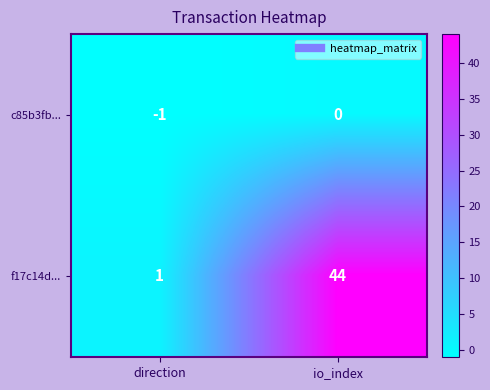

The value of f17c14d... at direction is 2. True or false?

False